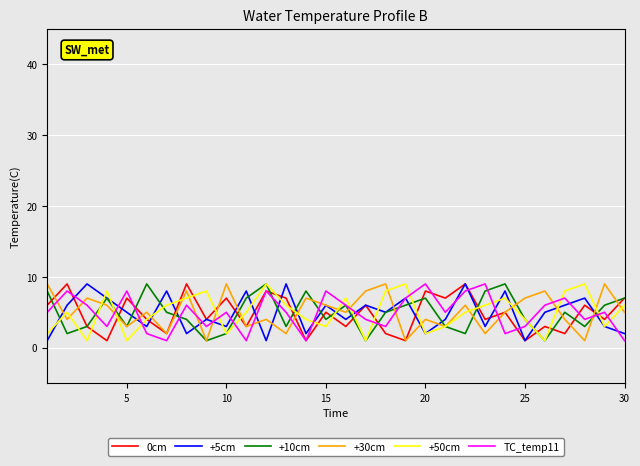

What is the highest value of the +30cm series?

9